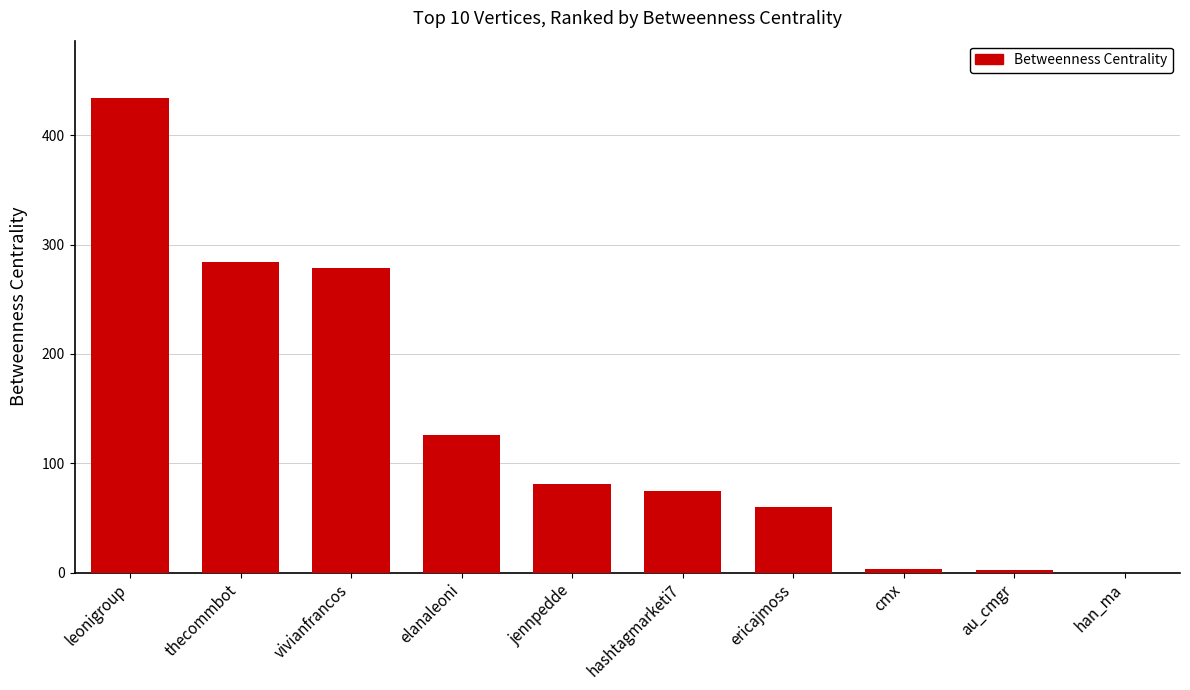

What is the change in value from hashtagmarketi7 to han_ma?

-74.7